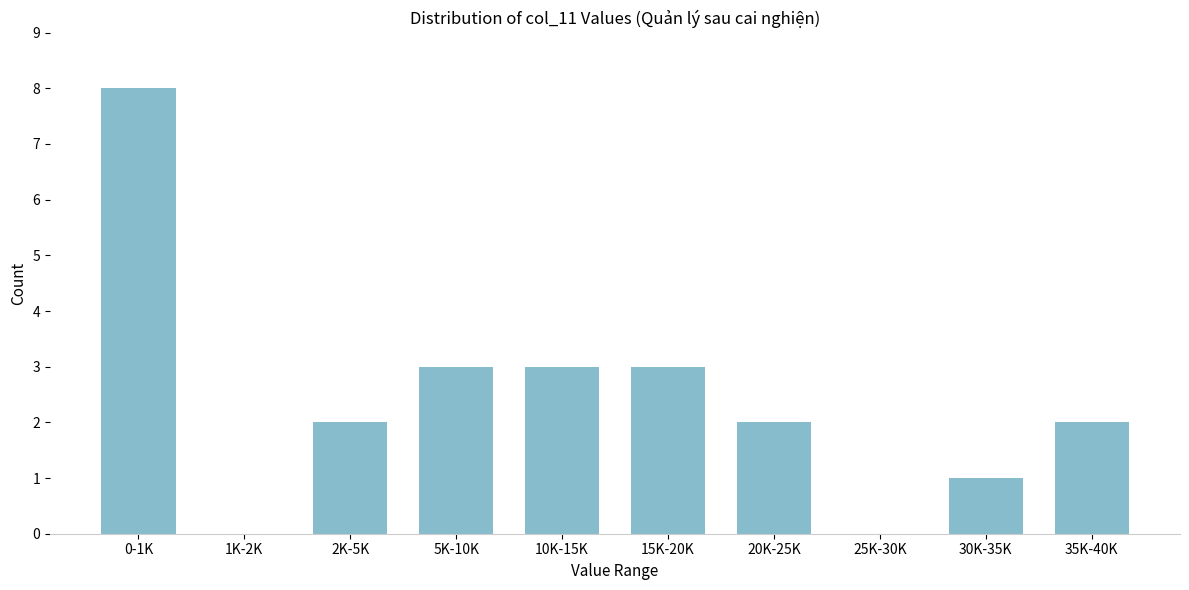

Reading right to left, list all the values displayed in this chart.

35K-40K=2	30K-35K=1	25K-30K=0	20K-25K=2	15K-20K=3	10K-15K=3	5K-10K=3	2K-5K=2	1K-2K=0	0-1K=8